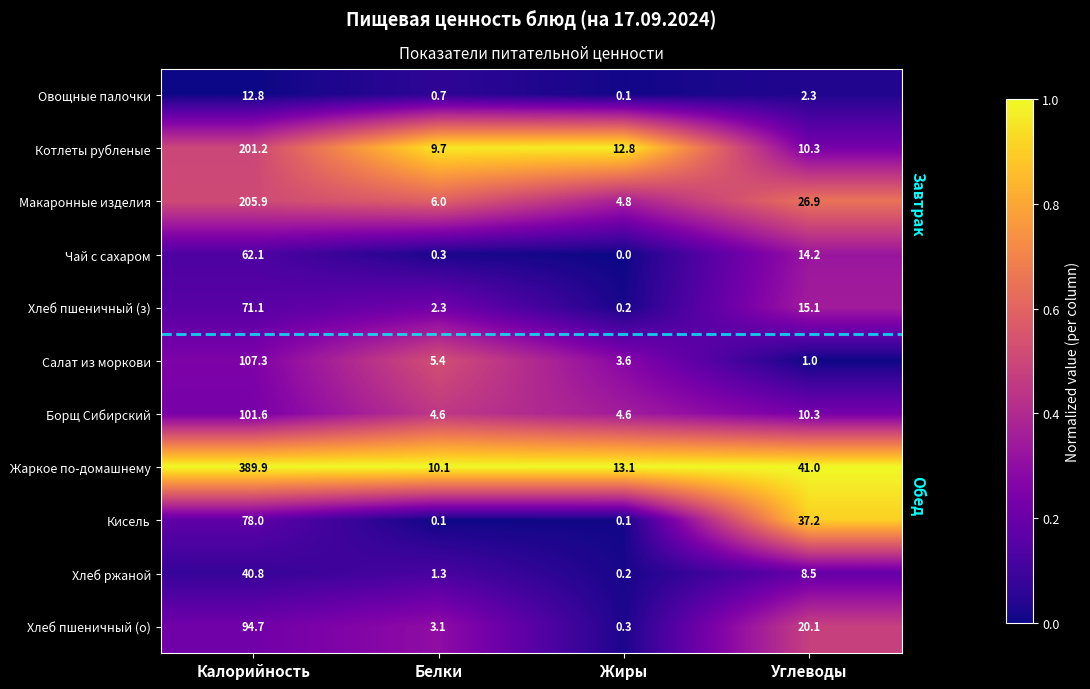

What is the approximate value of Салат из моркови at Углеводы?

1.0